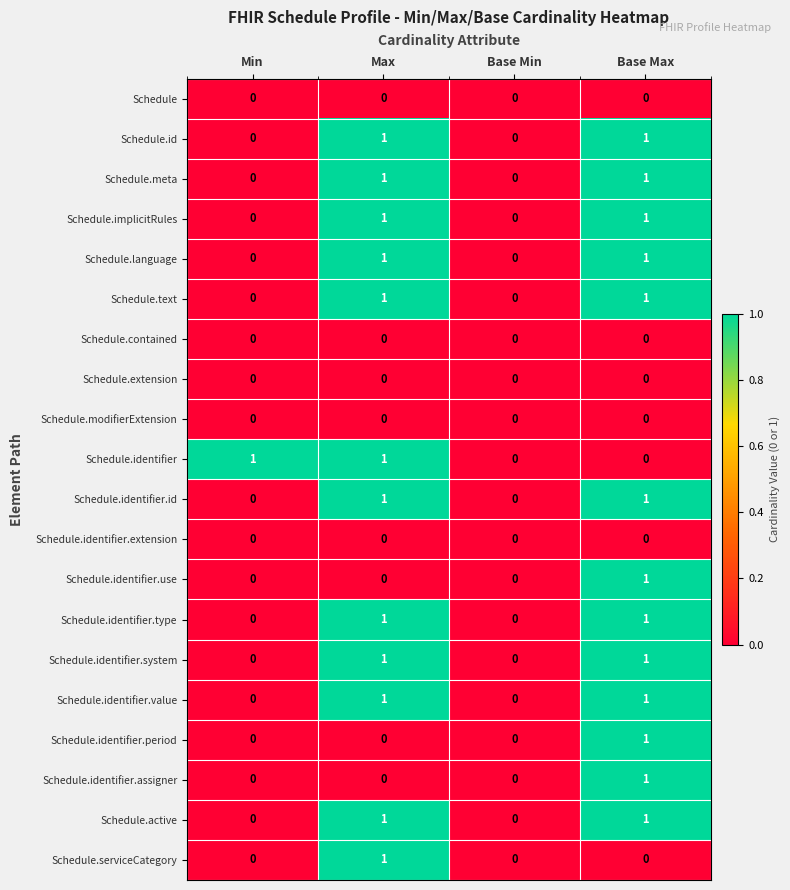

The Schedule.identifier.id series shows 0 at Min. True or false?

True